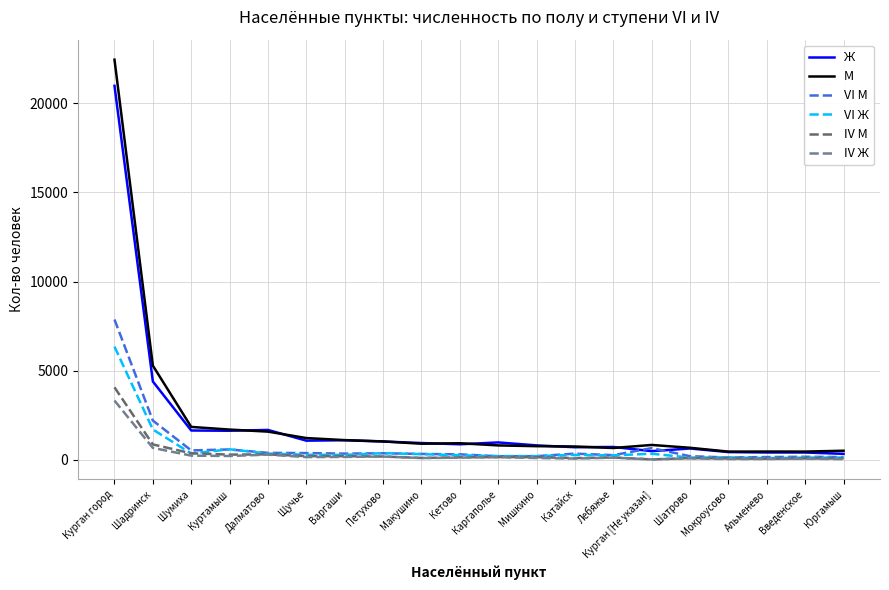

Which category has the highest value across all series?

Курган город